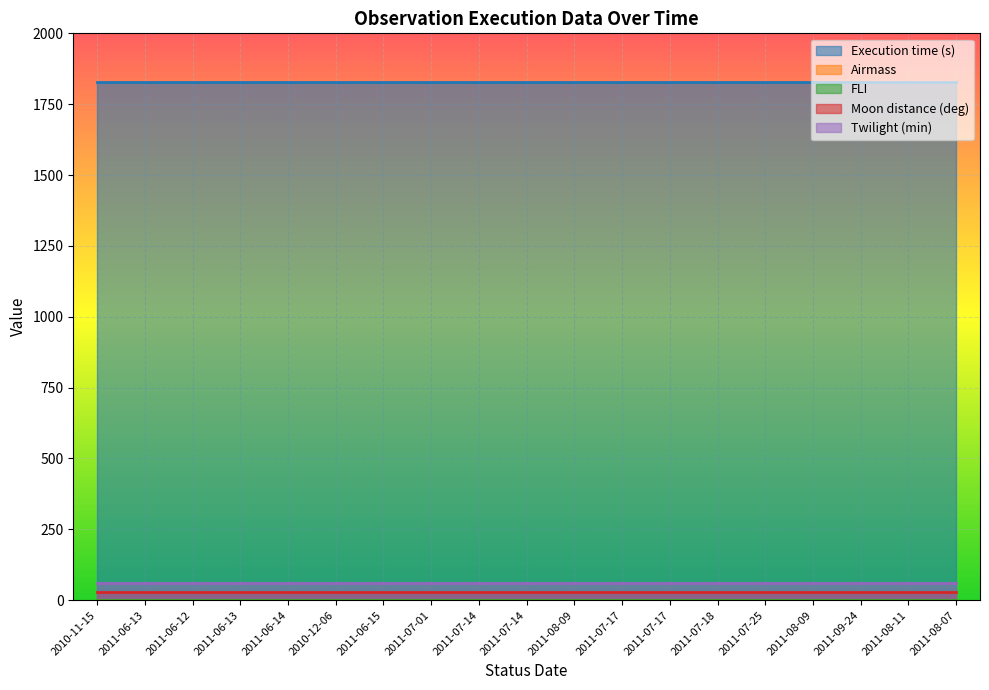

True or false: Moon distance (deg) and Execution time (s) cross at least once.

False